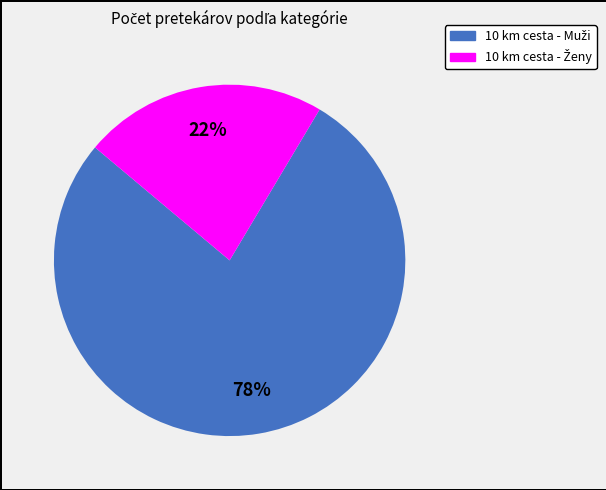

How many segments does this pie chart have?

2